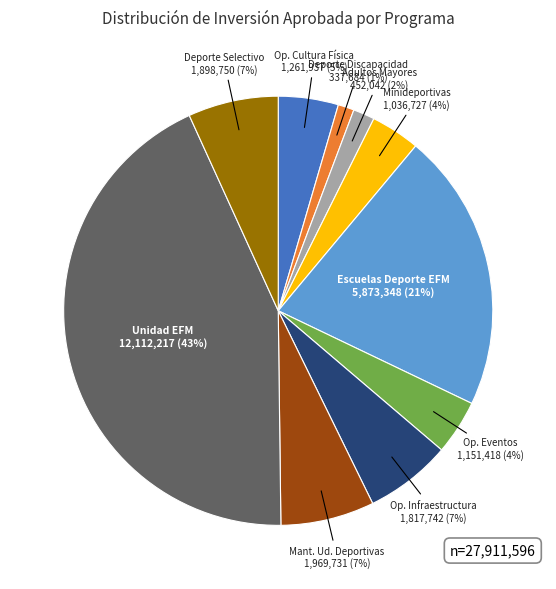

To the nearest percent, what is the difference between the largest and smallest slice percentages?

42%